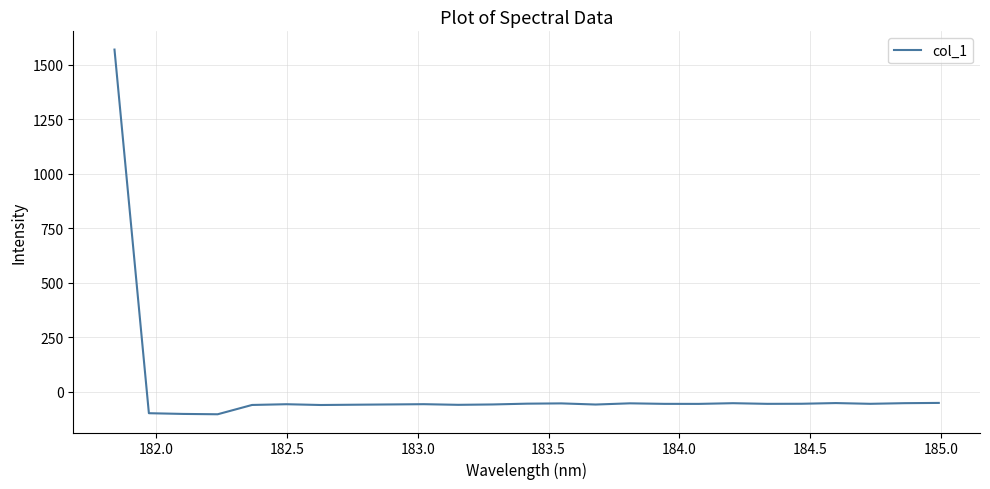

What is the minimum value shown in the chart?

-102.9